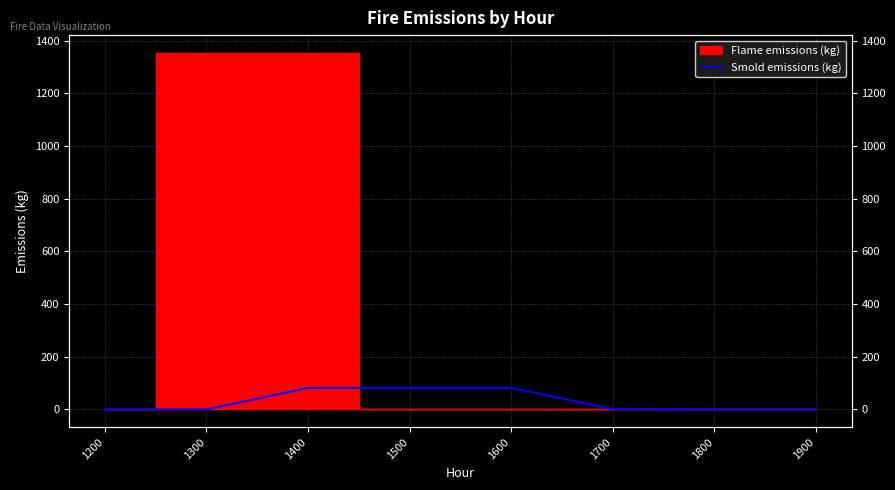

How many data points are less than 1?

4